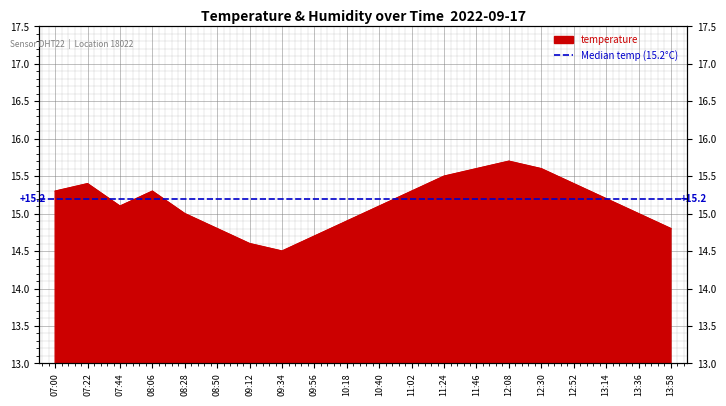

Is it true that the value at 09:12 is 14.6?

True